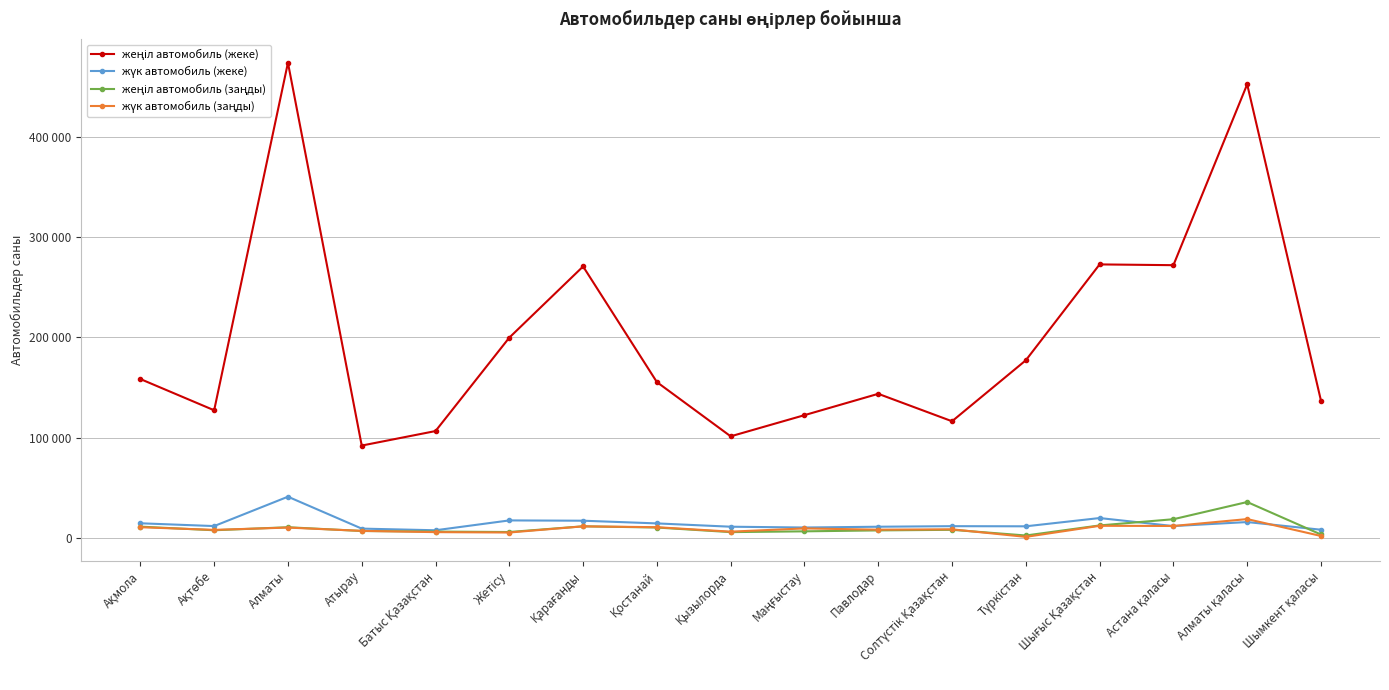

What is the value of the жүк автомобиль (заңды) point at the 16th from the left?

18749